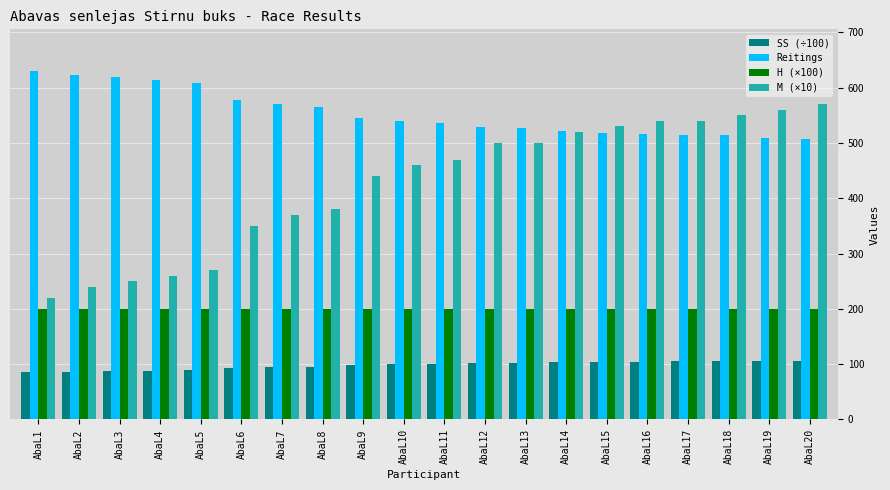

What is the spread (max minus min) of values at AbaL3?

532.7